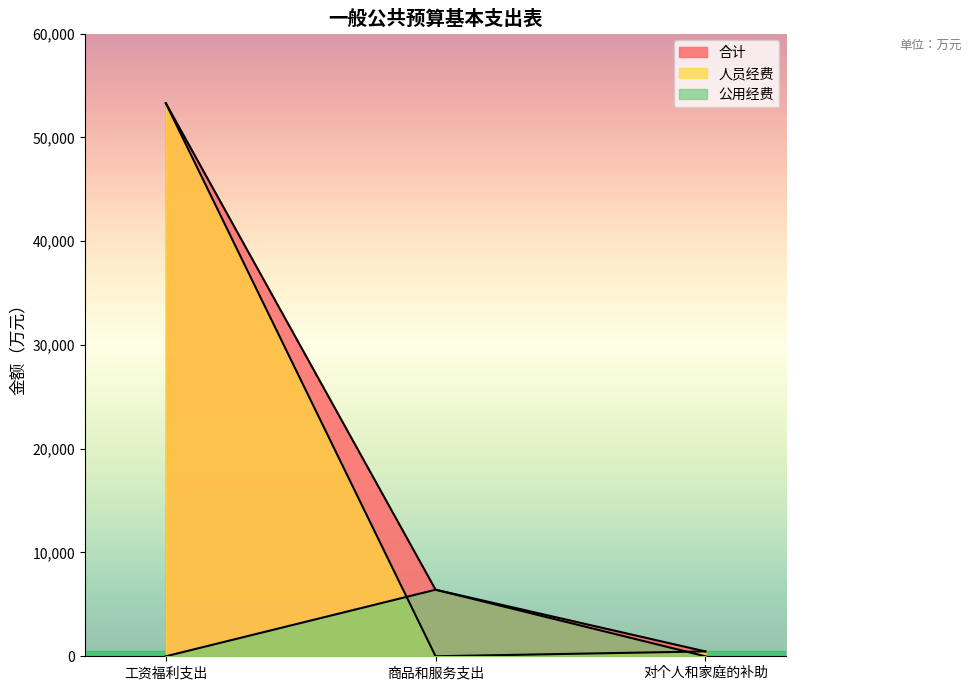

What is the label of the 3rd point from the left?

对个人和家庭的补助